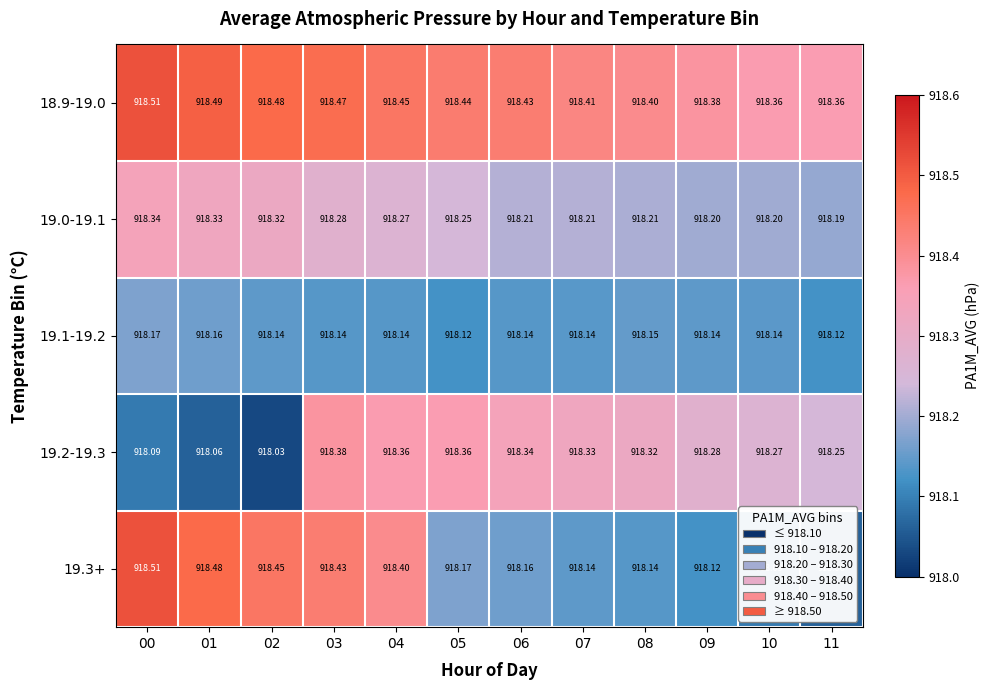

Is the value of 19.1-19.2 at 10 greater than the value of 19.2-19.3 at 05?

No